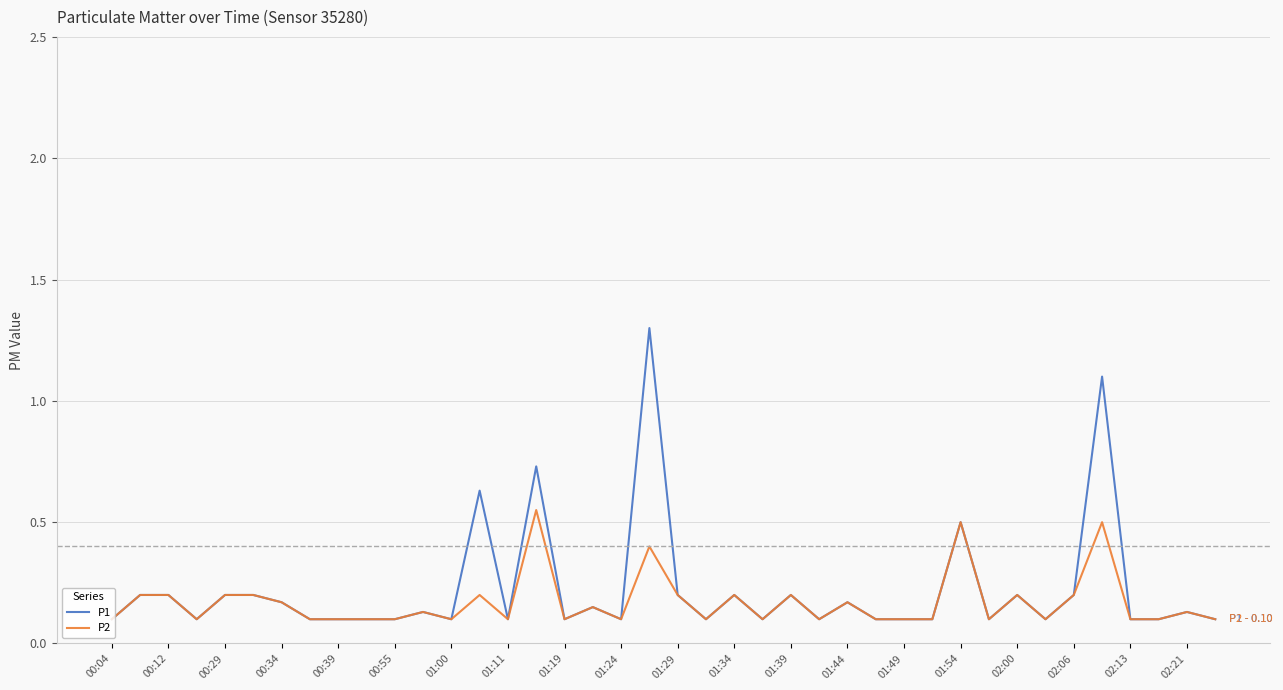

List the series in order of their peak value, highest first.

P1, P2